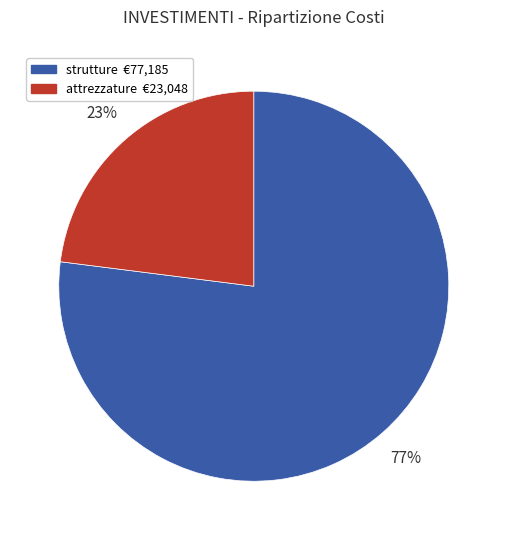

To the nearest percent, what is the difference between the largest and smallest slice percentages?

54%